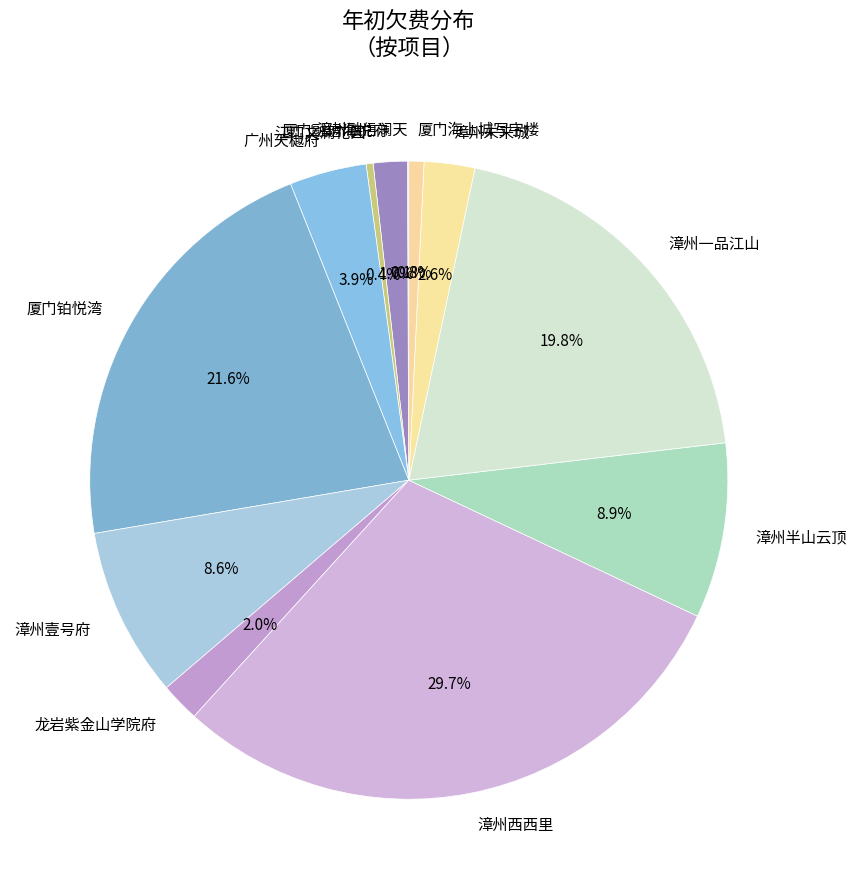

Combined, what portion of the pie is 漳州一品江山 and 广州天樾府?

23.7%